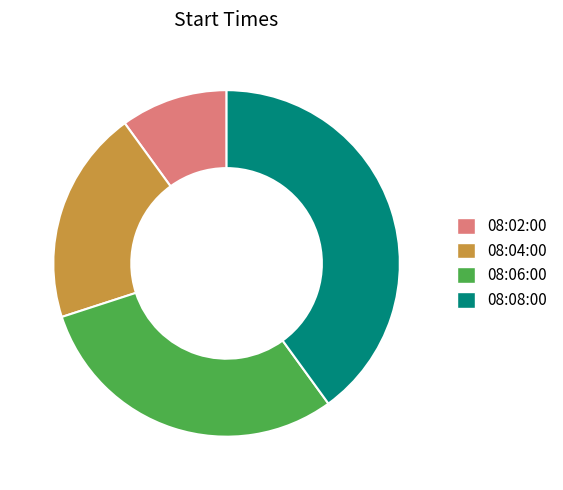

Rank the categories by value from highest to lowest.

08:08:00, 08:06:00, 08:04:00, 08:02:00